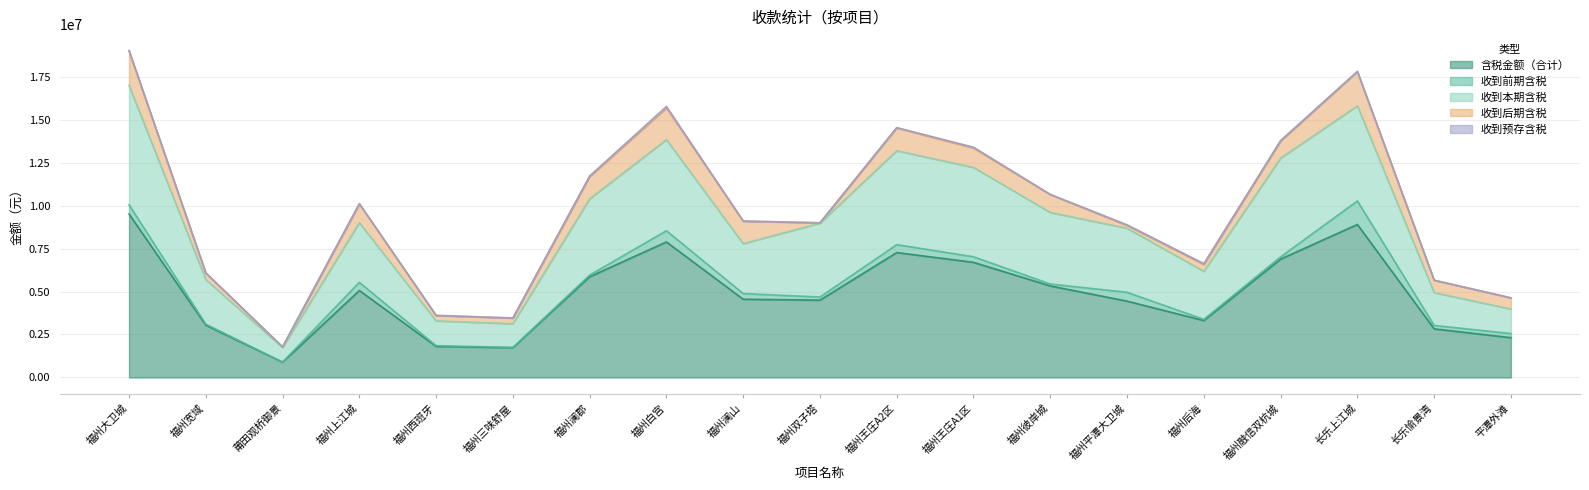

How many lines are shown in the chart?

5